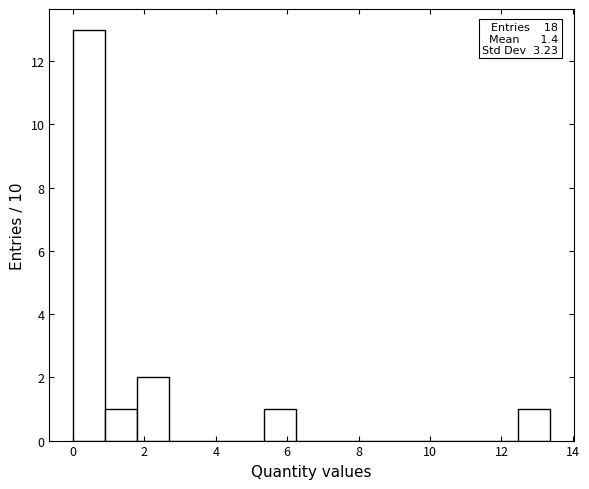

Over which range of the x-axis is the bar tallest?

0.0 to 1.0